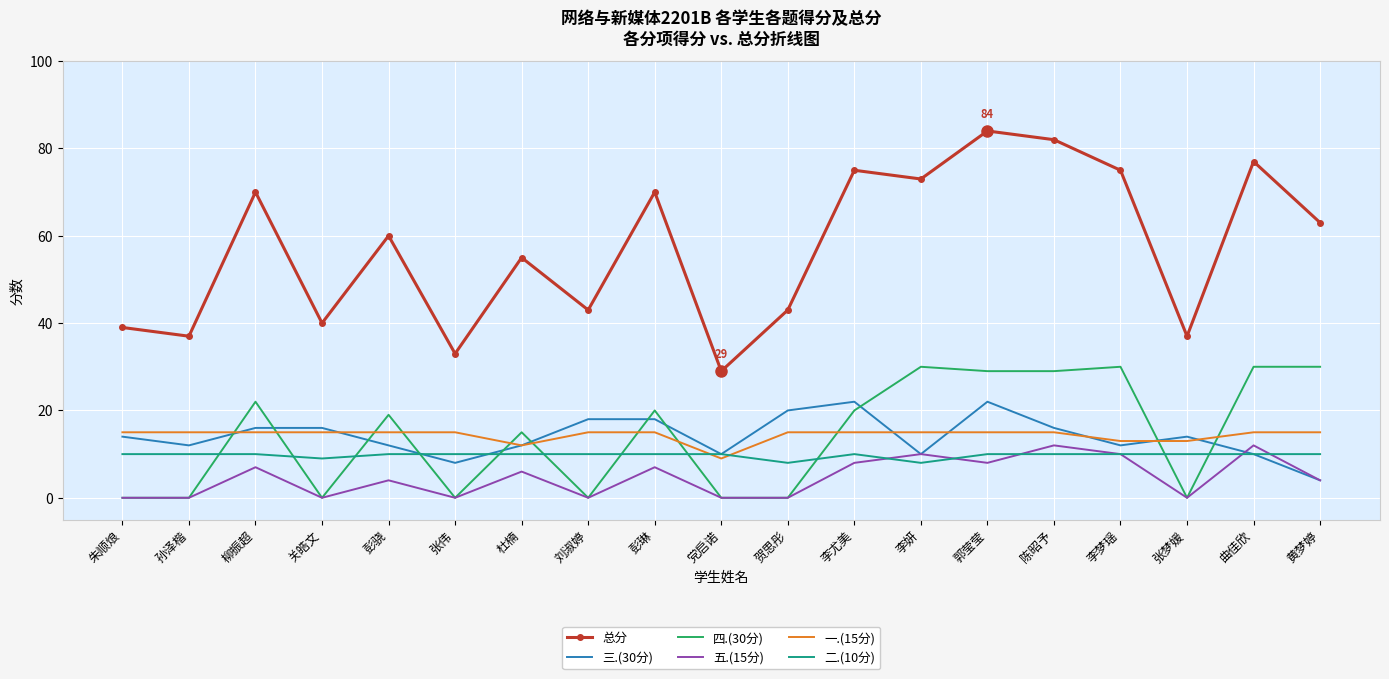

What position from the left is 彭琳?

9